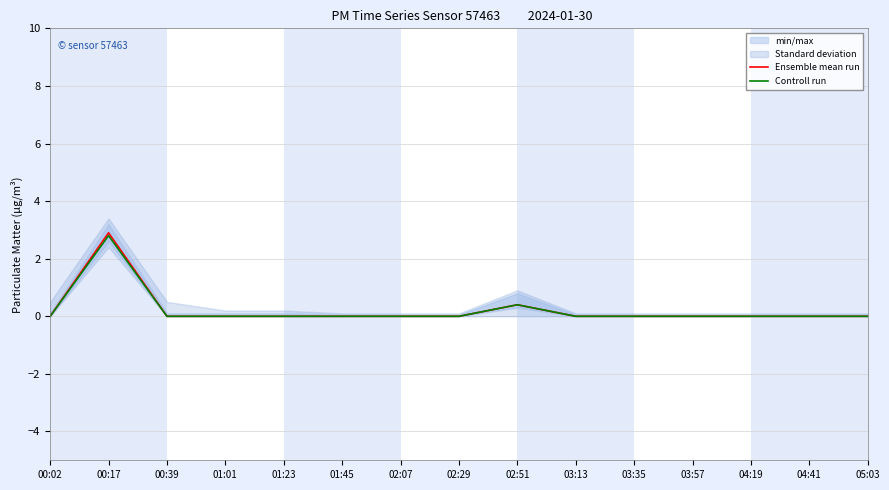

What is the label of the 3rd point from the right?

04:19